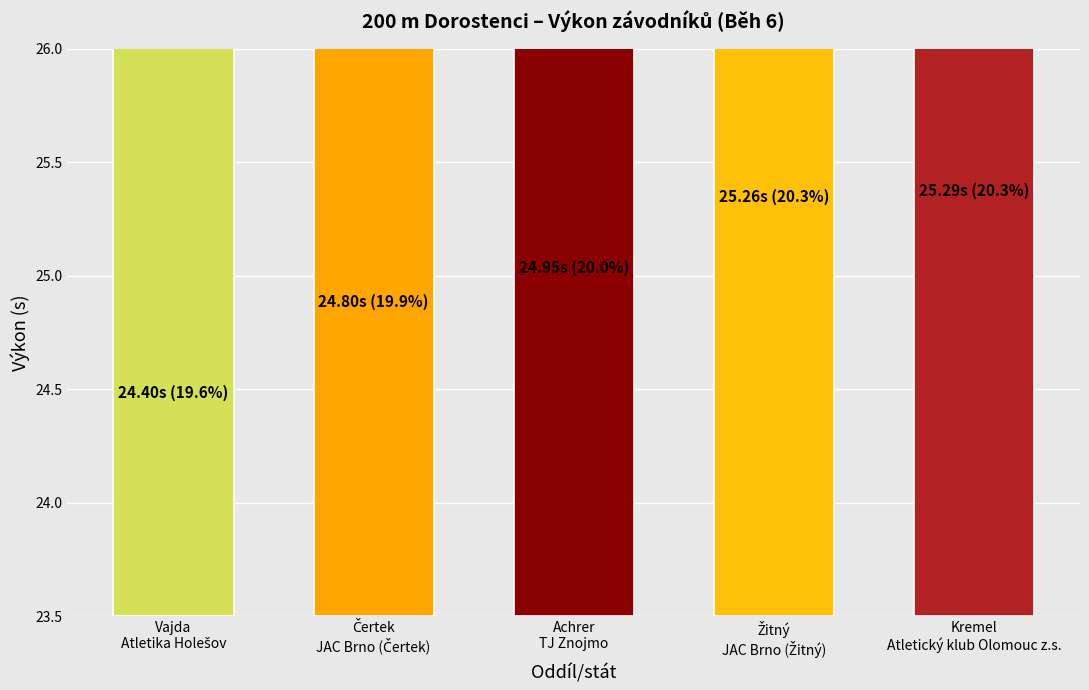

What is the minimum value shown in the chart?

24.4